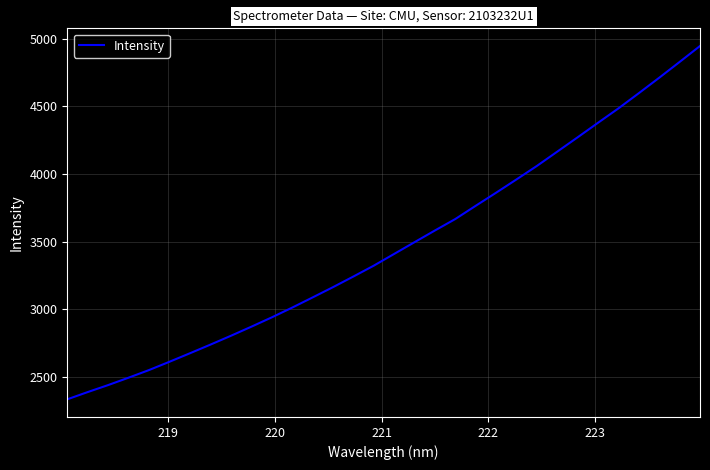

What is the difference between the maximum and minimum values?

2609.9